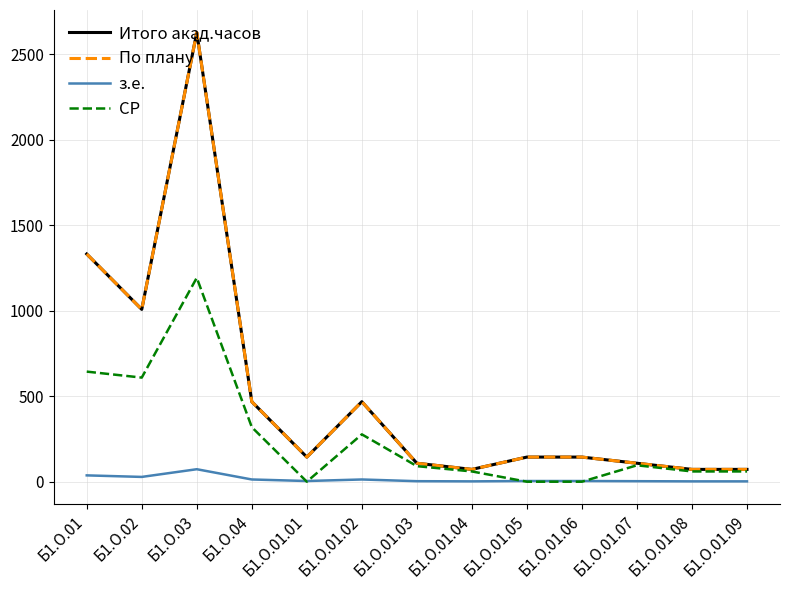

Does the chart have visible grid lines?

Yes